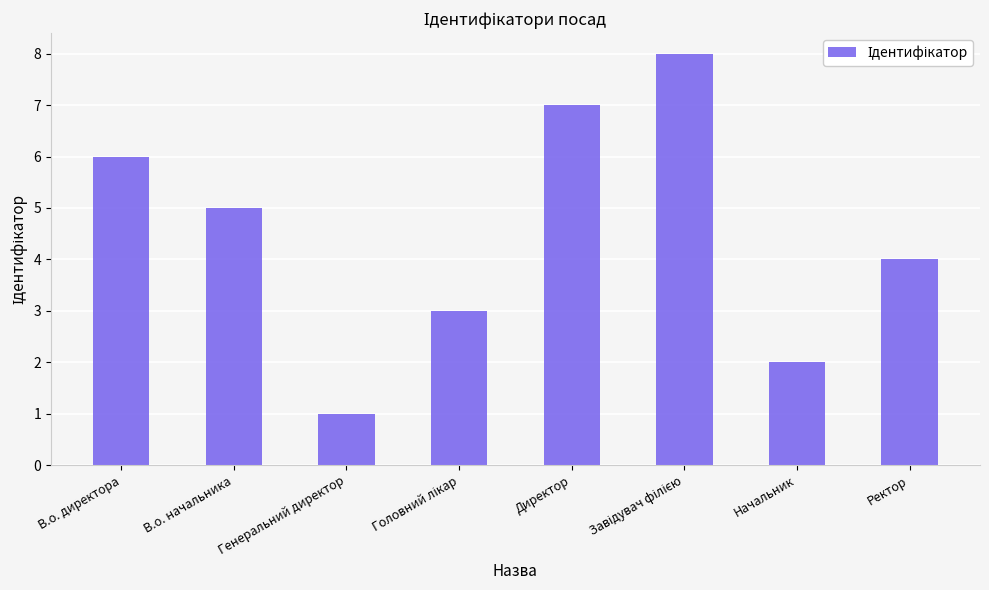

What is the change in value from В.о. начальника to Начальник?

-3